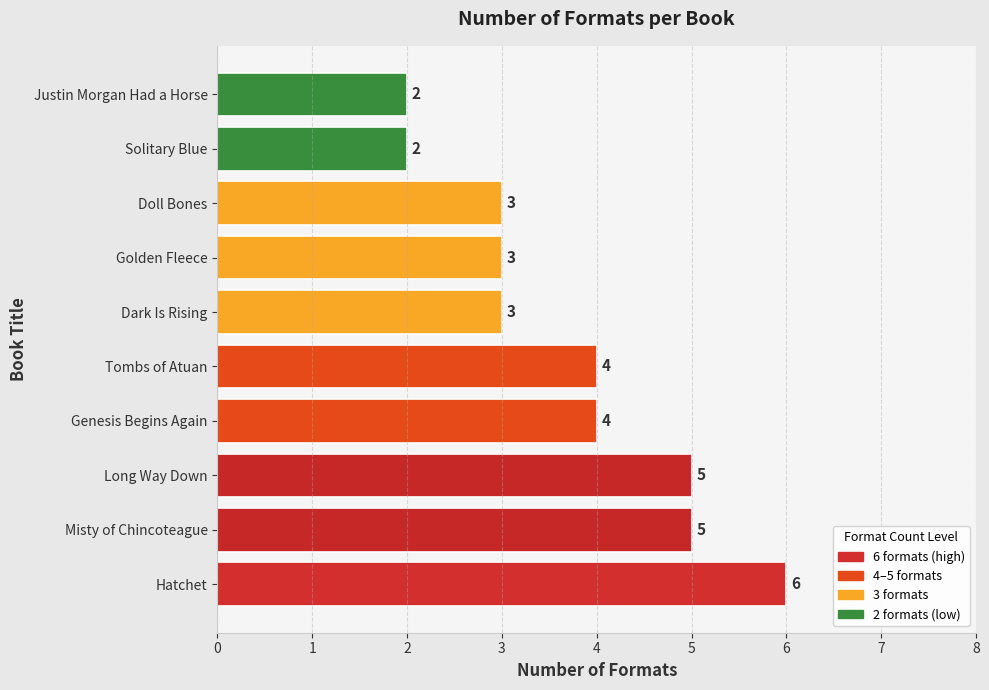

Is it true that the value at Solitary Blue is 1?

False